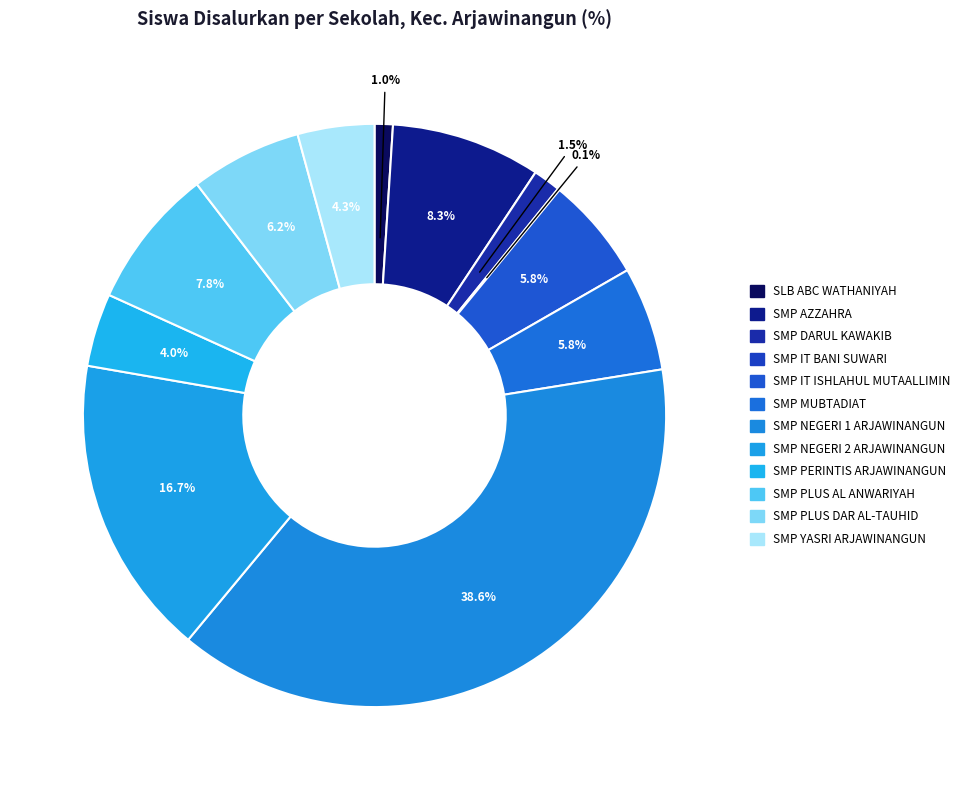

True or false: SMP IT BANI SUWARI accounts for 6% of the total.

False